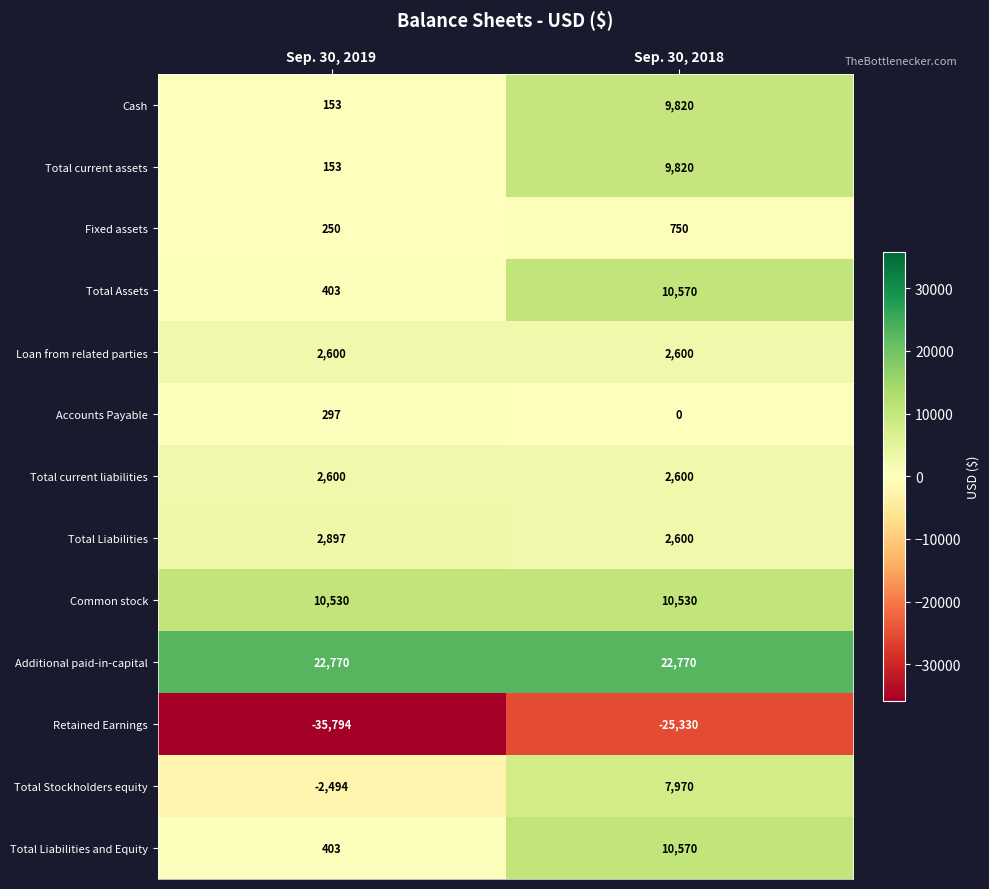

Reading left to right, extract all data points from this chart.

Cash: 153	9820
Total current assets: 153	9820
Fixed assets: 250	750
Total Assets: 403	10570
Loan from related parties: 2600	2600
Accounts Payable: 297	0
Total current liabilities: 2600	2600
Total Liabilities: 2897	2600
Common stock: 10530	10530
Additional paid-in-capital: 22770	22770
Retained Earnings: -35794	-25330
Total Stockholders equity: -2494	7970
Total Liabilities and Equity: 403	10570